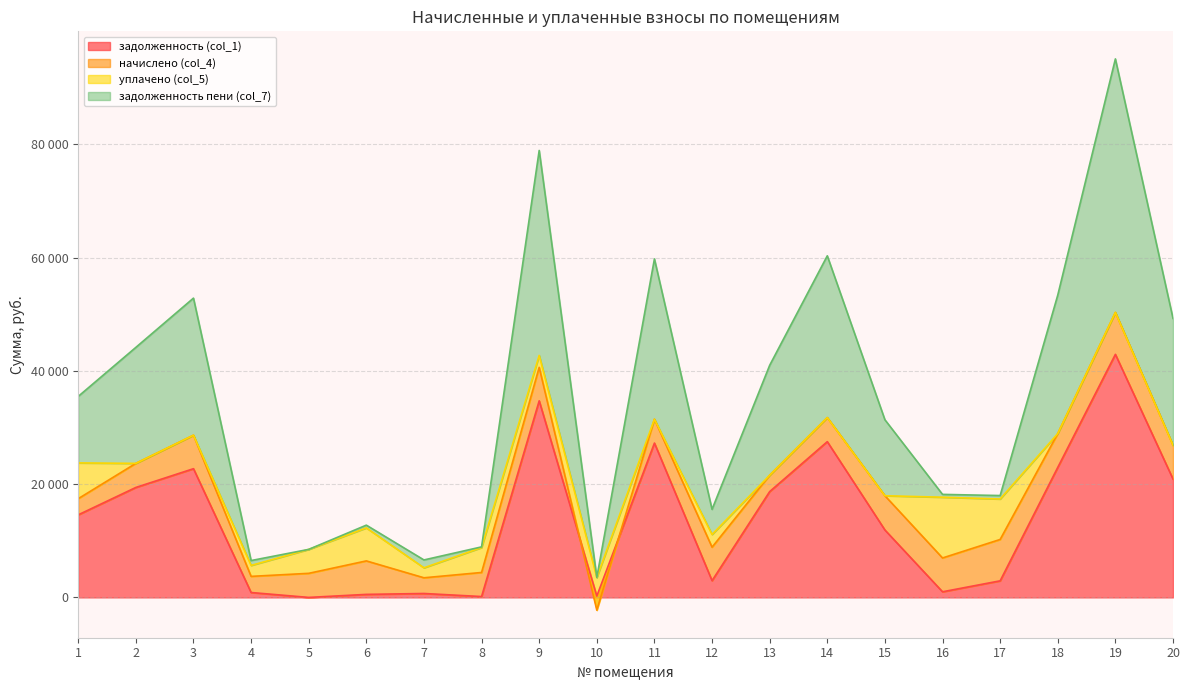

What is the value of the задолженность (col_1) point at the 11th from the left?

27256.6